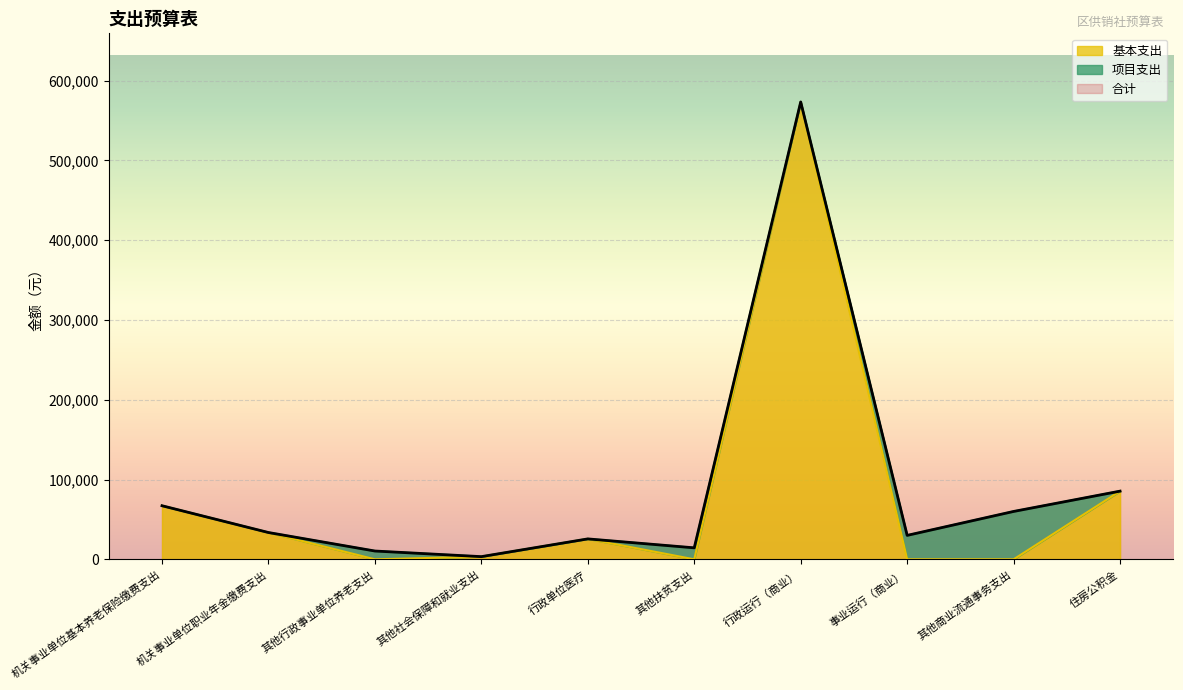

At which category is the sum across all series the highest?

行政运行（商业）